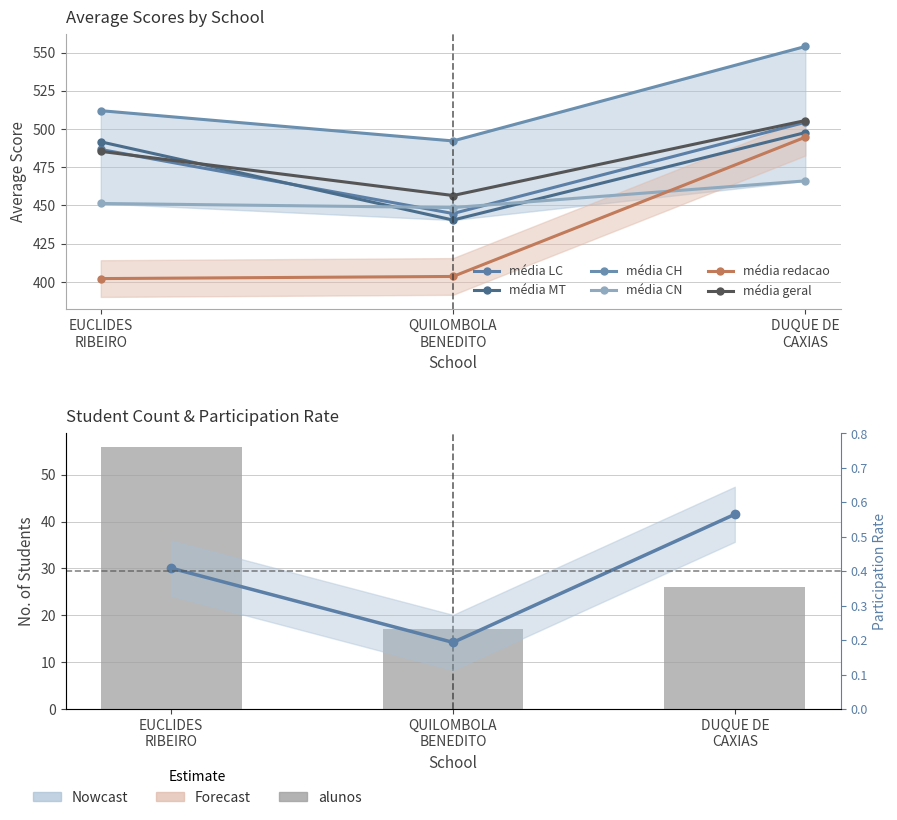

Where does the media_MT series first go above 491?

EUCLIDES RIBEIRO